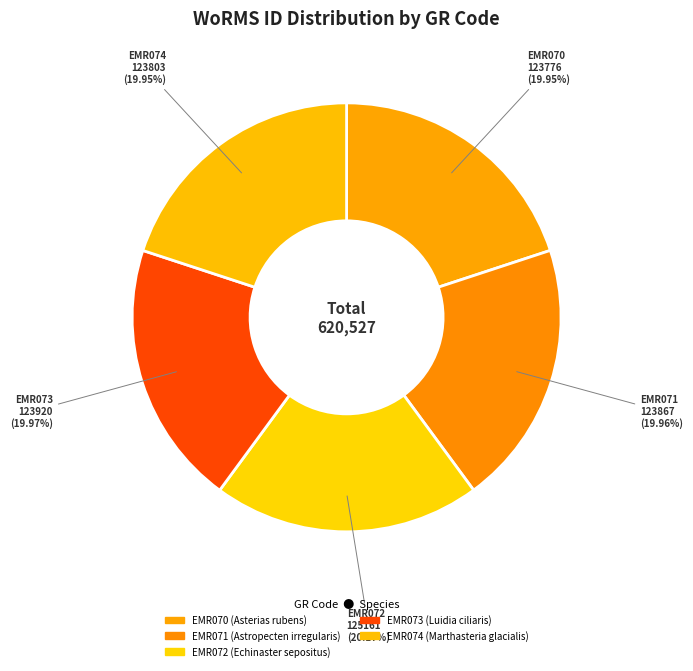

To the nearest percent, what percentage of the pie is EMR074?

20%